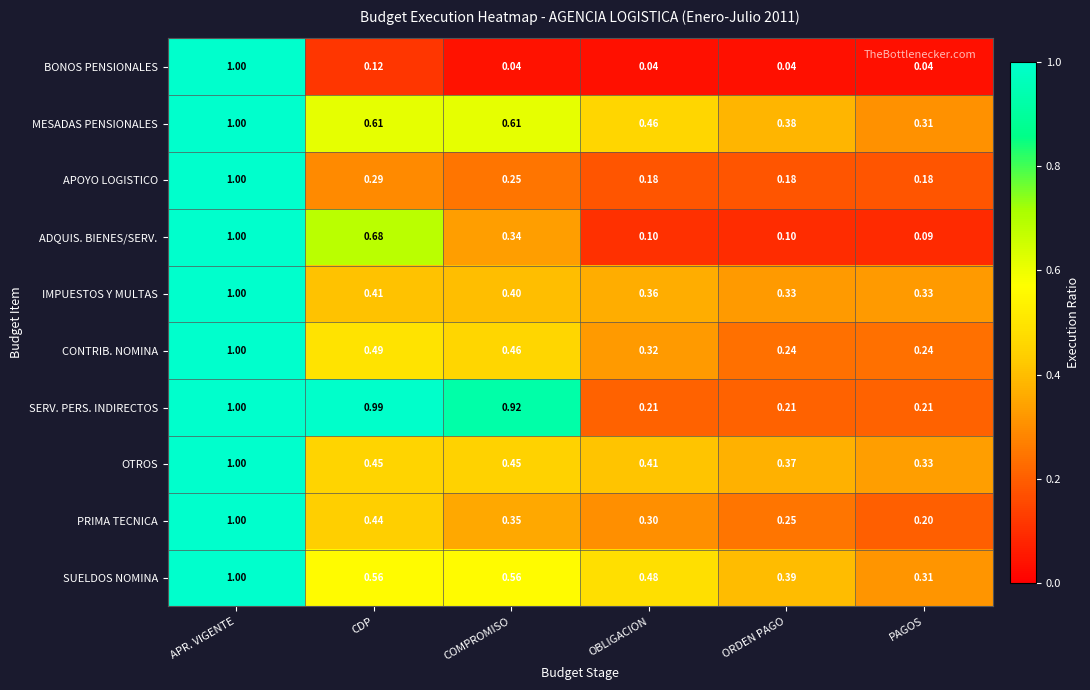

At which category is the sum across all series the highest?

APR. VIGENTE